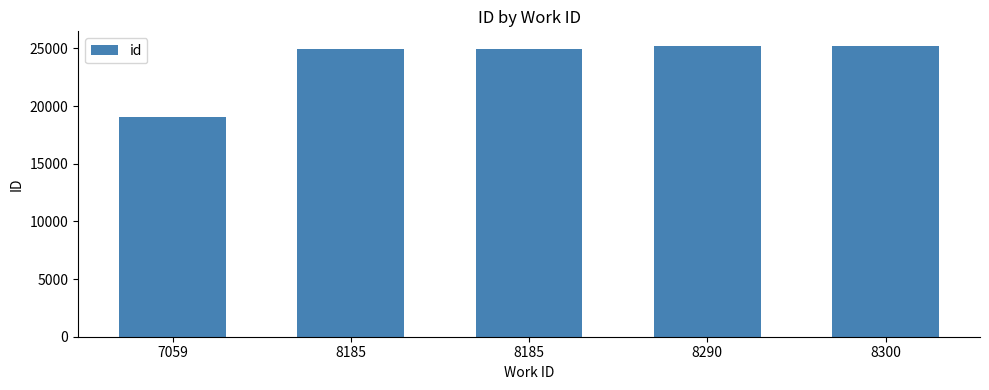

Reading left to right, transcribe all the data shown in this chart.

19079	24988	24989	25209	25221